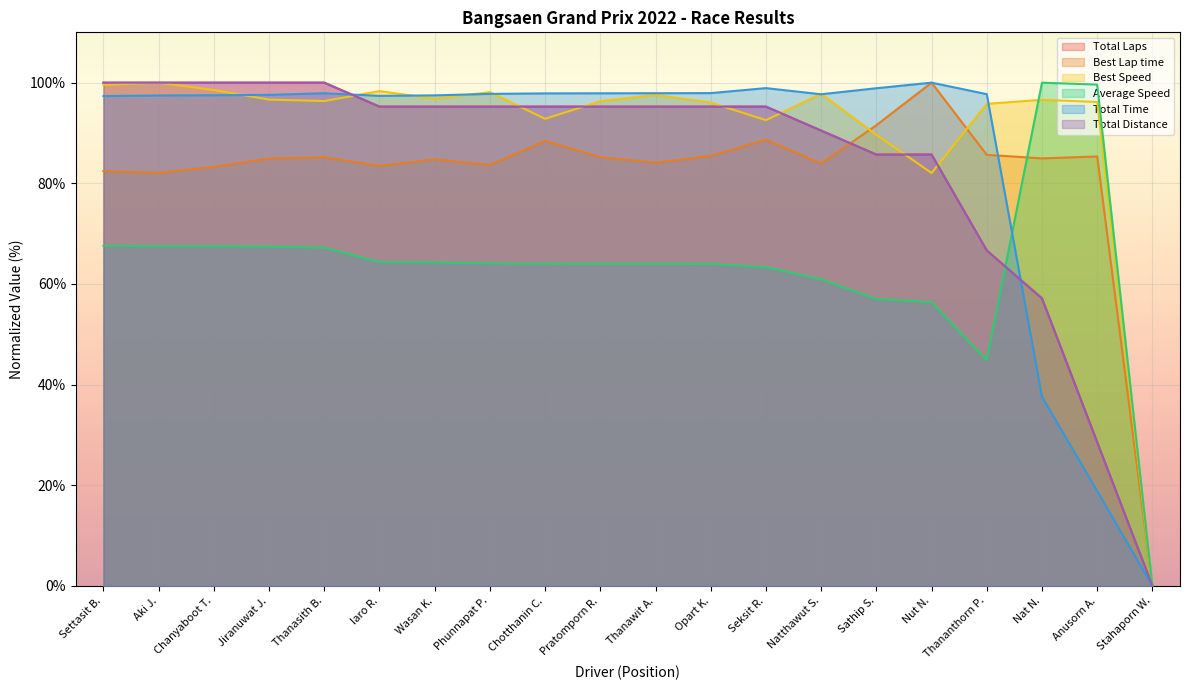

What value does the Best Speed series have at Phunnapat P.?

98.1